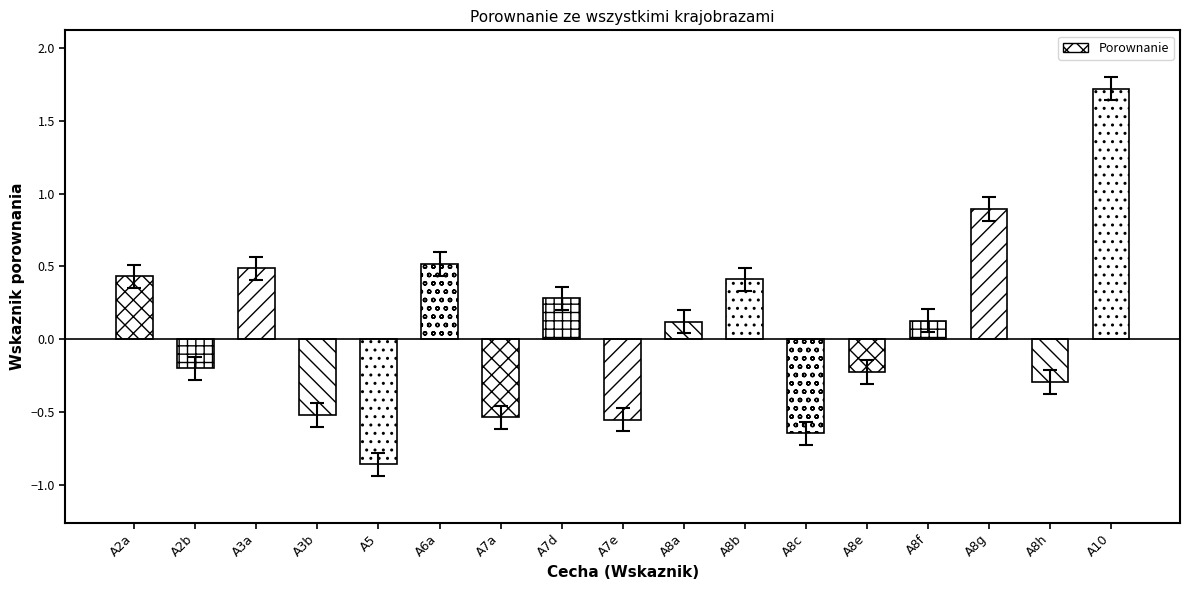

The chart shows a value of 0.1 at A7d. True or false?

False